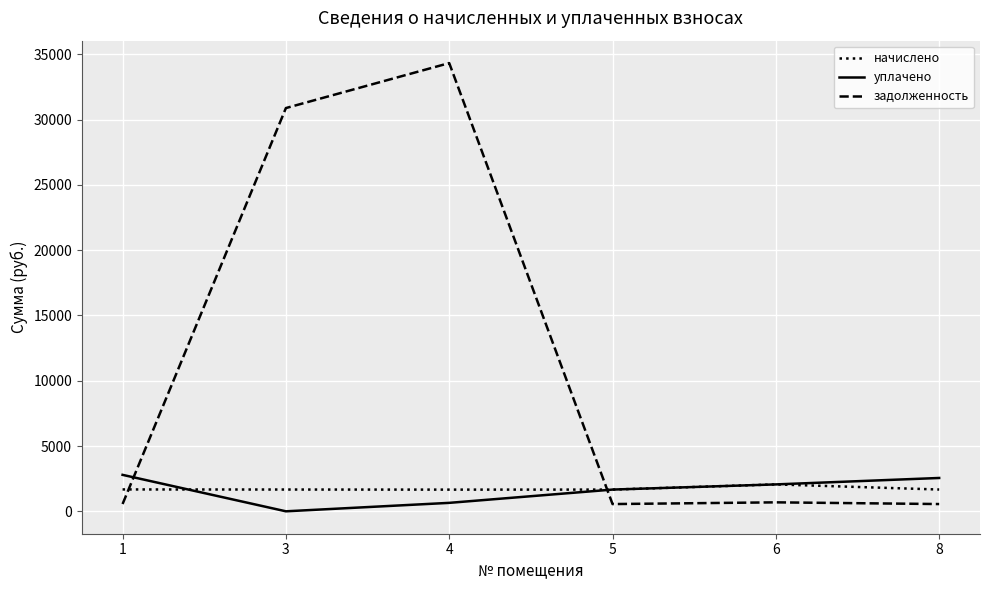

Which series has the largest total across all categories?

задолженность